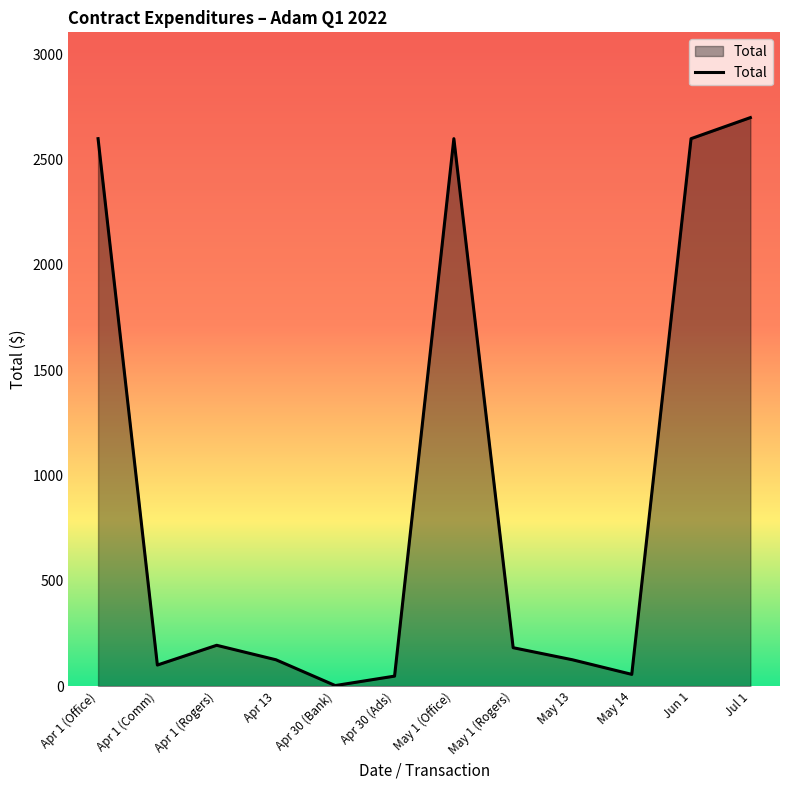

What is the difference between the maximum and minimum values?

2697.5